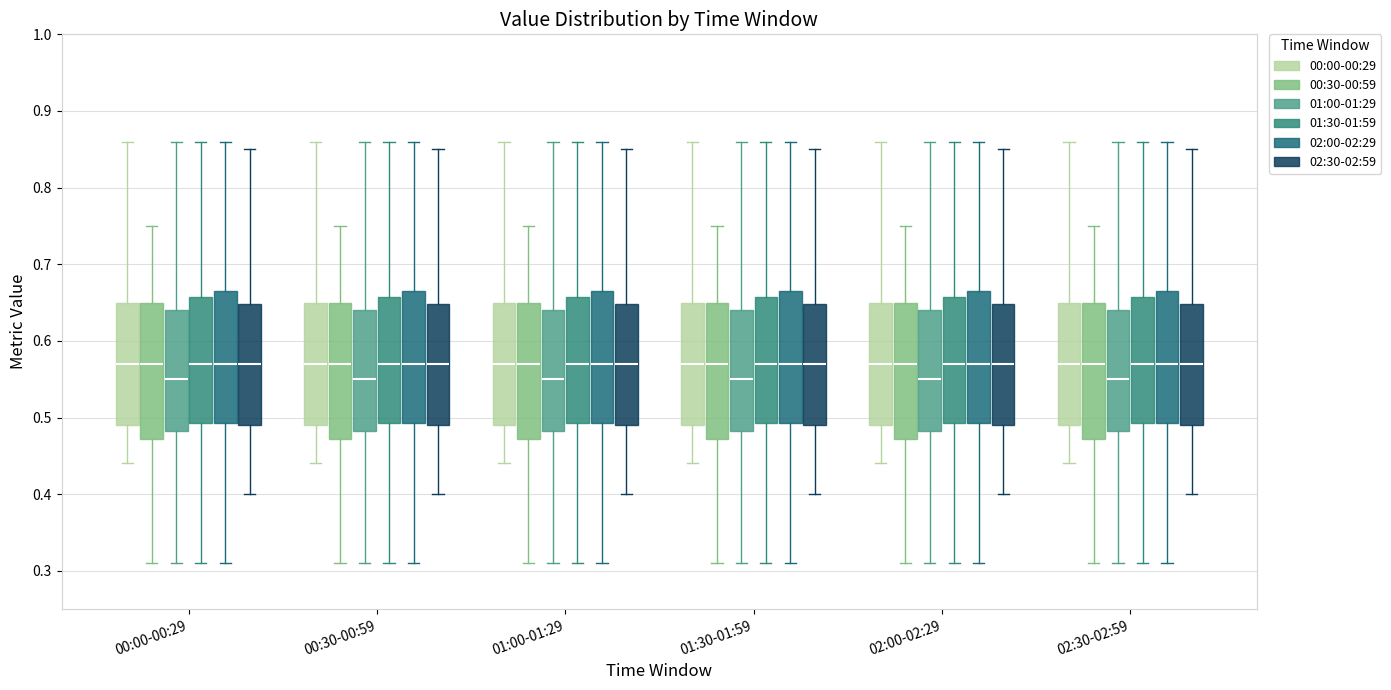

Reading left to right, transcribe this box plot: for each box, give where its median line is, the range the box spans, and where its two whiskers end, as read against the y-axis. The values are not printed on the chart, so give them approximately, as read against the axis.

00:00-00:29 (00:00-00:29): median 0.57, box 0.49 to 0.65, whiskers 0.44 to 0.86
00:00-00:29 (00:30-00:59): median 0.57, box 0.47 to 0.65, whiskers 0.31 to 0.75
00:00-00:29 (01:00-01:29): median 0.55, box 0.48 to 0.64, whiskers 0.31 to 0.86
00:00-00:29 (01:30-01:59): median 0.57, box 0.49 to 0.66, whiskers 0.31 to 0.86
00:00-00:29 (02:00-02:29): median 0.57, box 0.49 to 0.67, whiskers 0.31 to 0.86
00:00-00:29 (02:30-02:59): median 0.57, box 0.49 to 0.65, whiskers 0.40 to 0.85
00:30-00:59 (00:00-00:29): median 0.57, box 0.49 to 0.65, whiskers 0.44 to 0.86
00:30-00:59 (00:30-00:59): median 0.57, box 0.47 to 0.65, whiskers 0.31 to 0.75
00:30-00:59 (01:00-01:29): median 0.55, box 0.48 to 0.64, whiskers 0.31 to 0.86
00:30-00:59 (01:30-01:59): median 0.57, box 0.49 to 0.66, whiskers 0.31 to 0.86
00:30-00:59 (02:00-02:29): median 0.57, box 0.49 to 0.67, whiskers 0.31 to 0.86
00:30-00:59 (02:30-02:59): median 0.57, box 0.49 to 0.65, whiskers 0.40 to 0.85
01:00-01:29 (00:00-00:29): median 0.57, box 0.49 to 0.65, whiskers 0.44 to 0.86
01:00-01:29 (00:30-00:59): median 0.57, box 0.47 to 0.65, whiskers 0.31 to 0.75
01:00-01:29 (01:00-01:29): median 0.55, box 0.48 to 0.64, whiskers 0.31 to 0.86
01:00-01:29 (01:30-01:59): median 0.57, box 0.49 to 0.66, whiskers 0.31 to 0.86
01:00-01:29 (02:00-02:29): median 0.57, box 0.49 to 0.67, whiskers 0.31 to 0.86
01:00-01:29 (02:30-02:59): median 0.57, box 0.49 to 0.65, whiskers 0.40 to 0.85
01:30-01:59 (00:00-00:29): median 0.57, box 0.49 to 0.65, whiskers 0.44 to 0.86
01:30-01:59 (00:30-00:59): median 0.57, box 0.47 to 0.65, whiskers 0.31 to 0.75
01:30-01:59 (01:00-01:29): median 0.55, box 0.48 to 0.64, whiskers 0.31 to 0.86
01:30-01:59 (01:30-01:59): median 0.57, box 0.49 to 0.66, whiskers 0.31 to 0.86
01:30-01:59 (02:00-02:29): median 0.57, box 0.49 to 0.67, whiskers 0.31 to 0.86
01:30-01:59 (02:30-02:59): median 0.57, box 0.49 to 0.65, whiskers 0.40 to 0.85
02:00-02:29 (00:00-00:29): median 0.57, box 0.49 to 0.65, whiskers 0.44 to 0.86
02:00-02:29 (00:30-00:59): median 0.57, box 0.47 to 0.65, whiskers 0.31 to 0.75
02:00-02:29 (01:00-01:29): median 0.55, box 0.48 to 0.64, whiskers 0.31 to 0.86
02:00-02:29 (01:30-01:59): median 0.57, box 0.49 to 0.66, whiskers 0.31 to 0.86
02:00-02:29 (02:00-02:29): median 0.57, box 0.49 to 0.67, whiskers 0.31 to 0.86
02:00-02:29 (02:30-02:59): median 0.57, box 0.49 to 0.65, whiskers 0.40 to 0.85
02:30-02:59 (00:00-00:29): median 0.57, box 0.49 to 0.65, whiskers 0.44 to 0.86
02:30-02:59 (00:30-00:59): median 0.57, box 0.47 to 0.65, whiskers 0.31 to 0.75
02:30-02:59 (01:00-01:29): median 0.55, box 0.48 to 0.64, whiskers 0.31 to 0.86
02:30-02:59 (01:30-01:59): median 0.57, box 0.49 to 0.66, whiskers 0.31 to 0.86
02:30-02:59 (02:00-02:29): median 0.57, box 0.49 to 0.67, whiskers 0.31 to 0.86
02:30-02:59 (02:30-02:59): median 0.57, box 0.49 to 0.65, whiskers 0.40 to 0.85